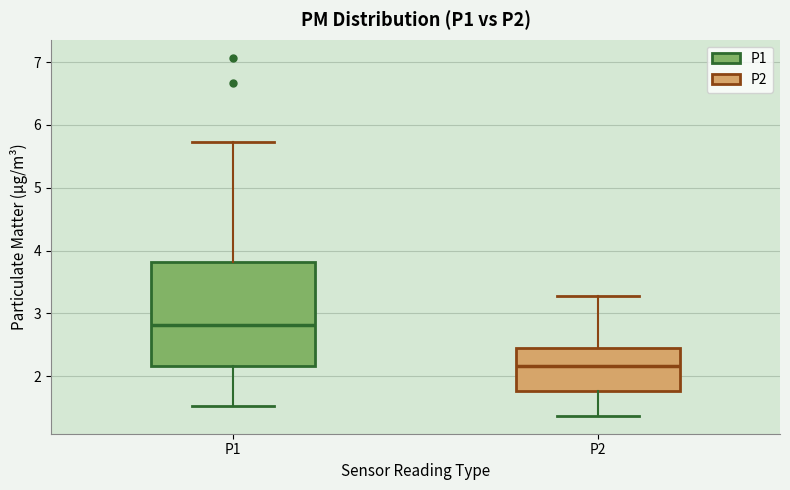

Reading left to right, read every box against the y-axis: the position of its median line, the range the box covers, and the ends of its whiskers. The values are not printed on the chart, so give them approximately, as read against the axis.

P1: median 2.8, box 2.2 to 3.8, whiskers 1.5 to 5.7
P2: median 2.2, box 1.8 to 2.4, whiskers 1.4 to 3.3